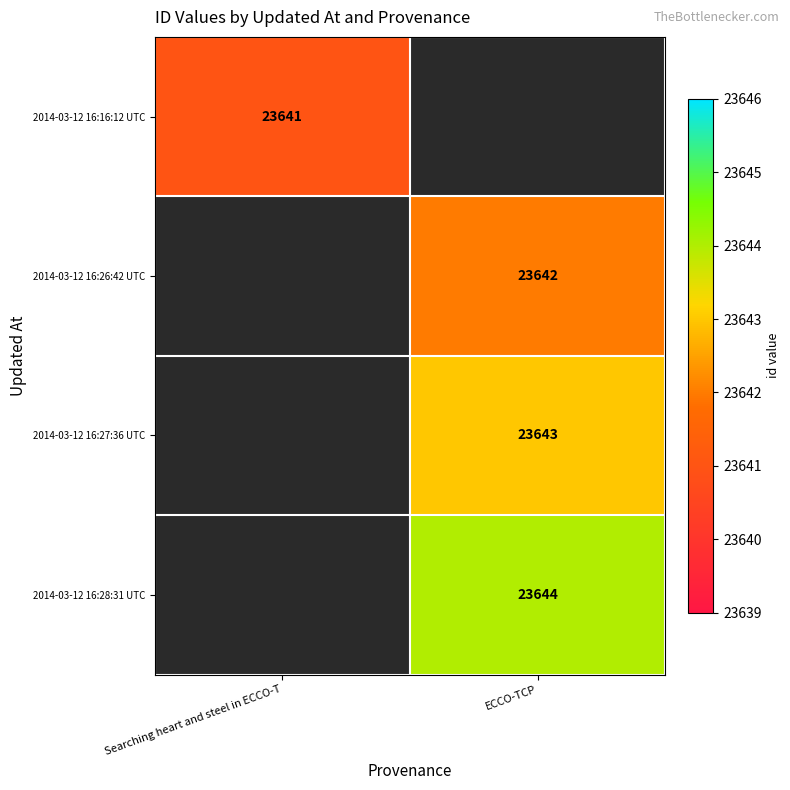

How many data points does each series have?

2